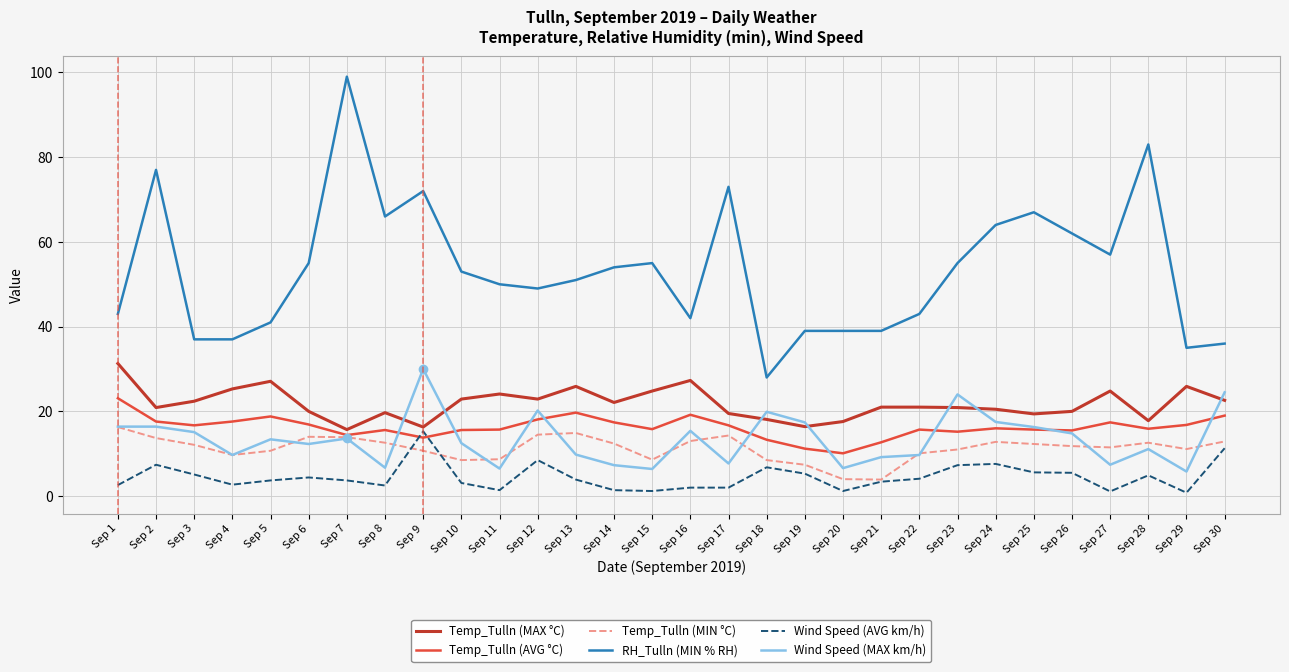

Which label corresponds to the largest value in the chart?

Sep 7